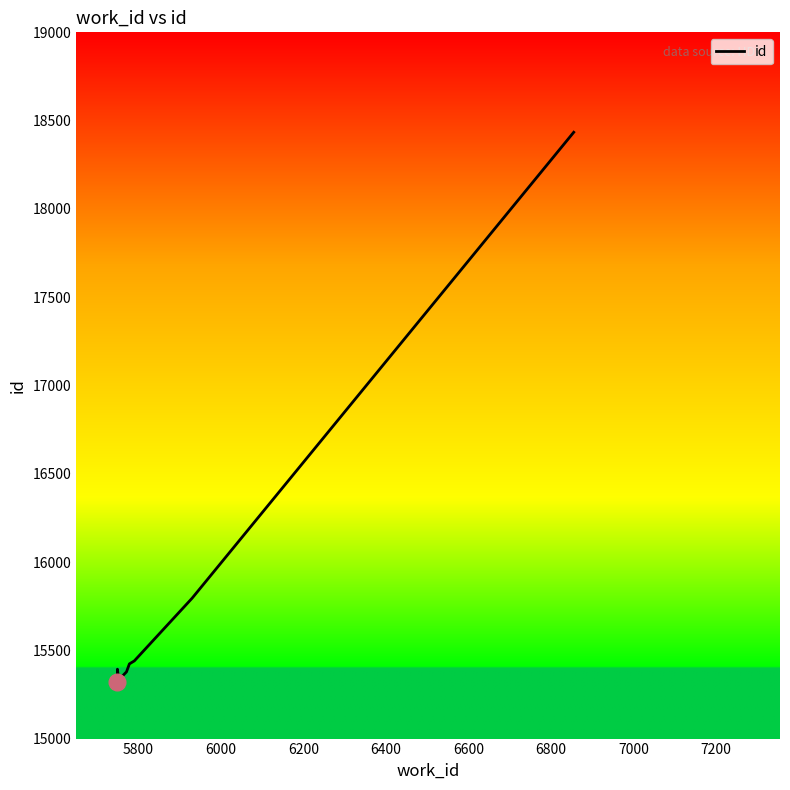

What is the sum of all values?

157158